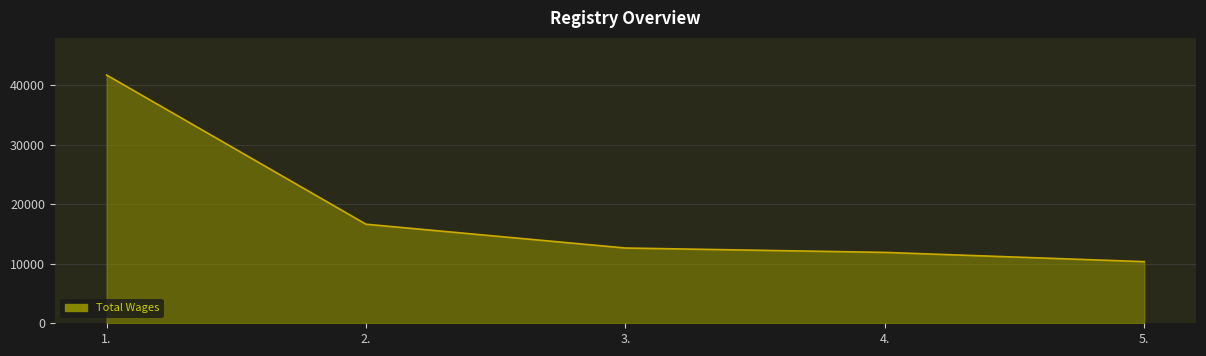

Which category has the highest value across all series?

1.